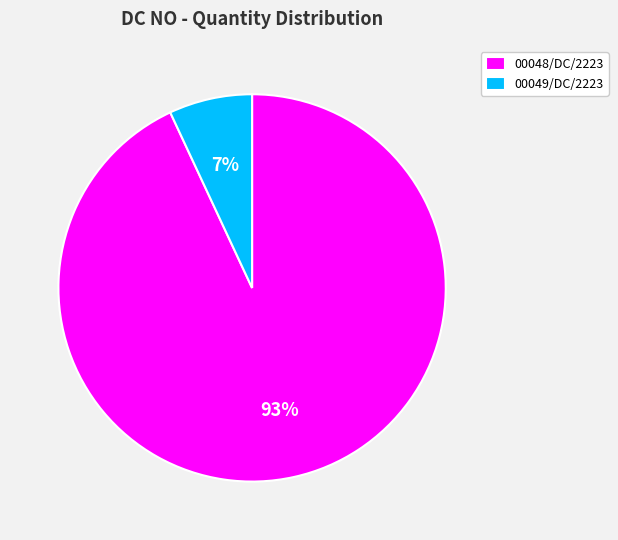

Which has a higher value, 00048/DC/2223 or 00049/DC/2223?

00048/DC/2223